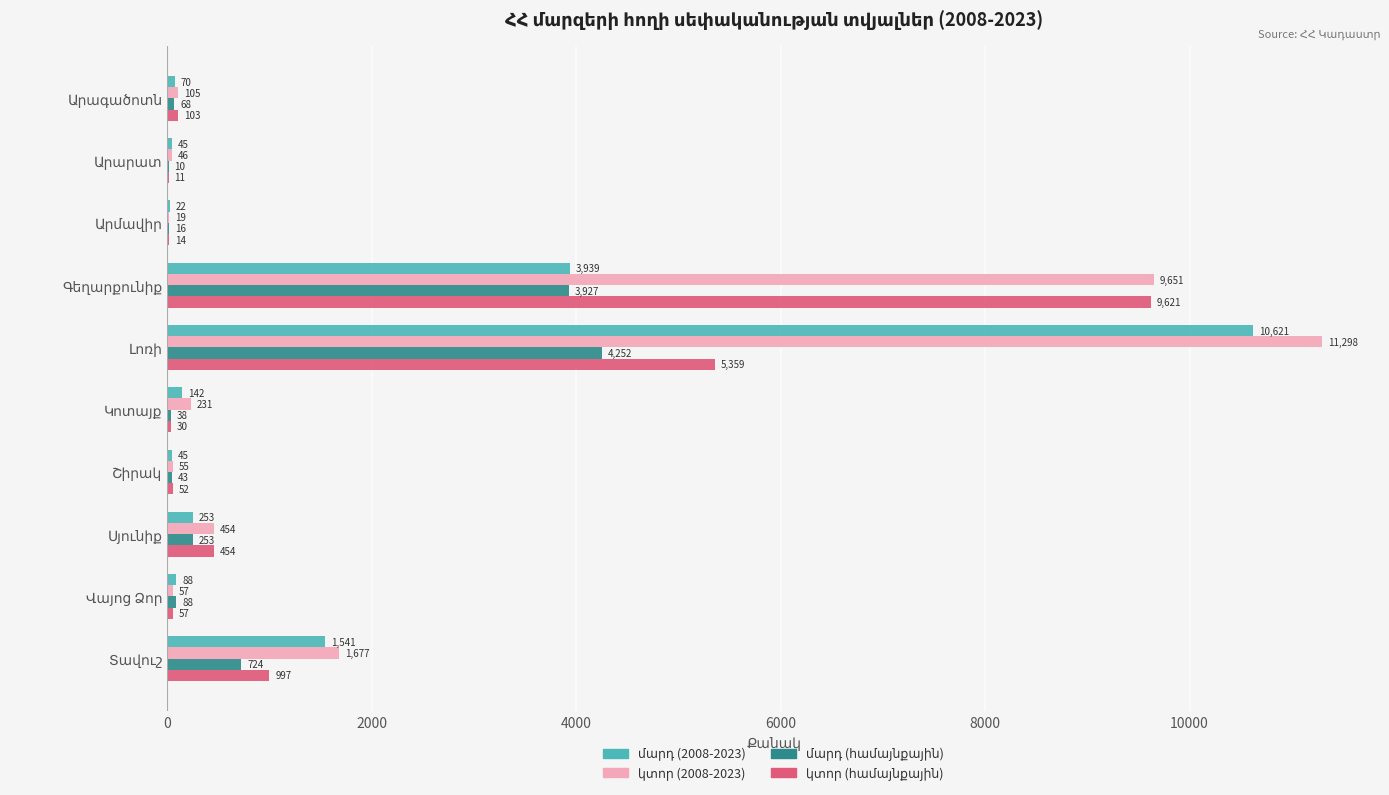

Rank the series at Վայոց Ձոր from lowest to highest value.

կտոր (2008-2023), կտոր (համայնքային), մարդ (2008-2023), մարդ (համայնքային)